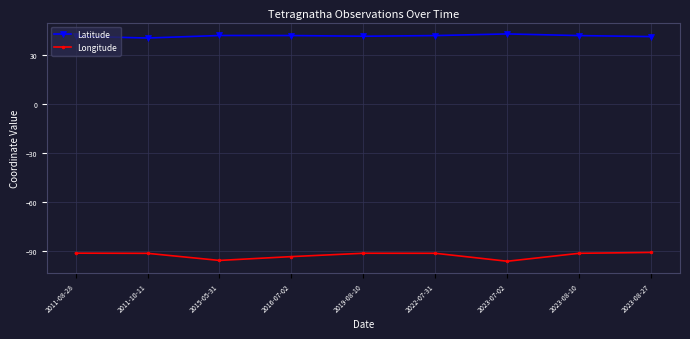

Rank the series at 2011-08-28 from highest to lowest value.

Latitude, Longitude